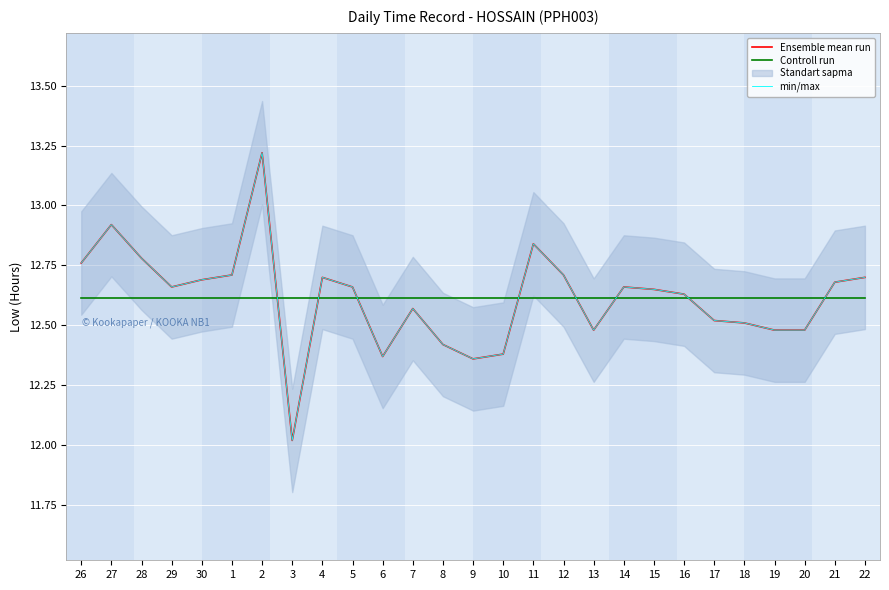

How many categories are shown in the chart?

27